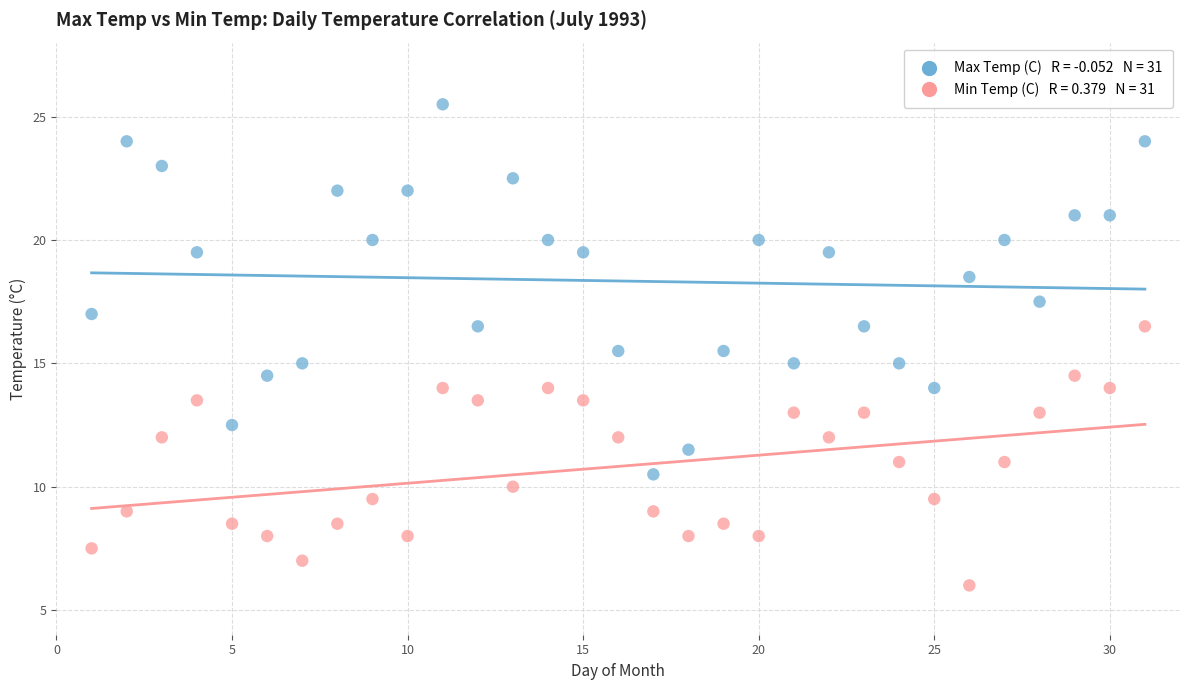

Across all data points, what is the range of X values (max minus min)?

30.0